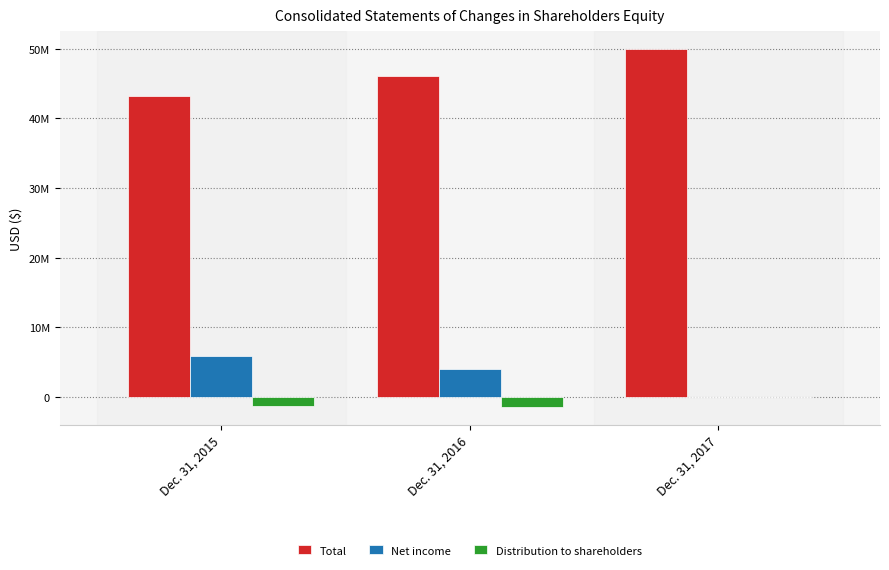

Are the bars grouped side by side (vs. stacked)?

Yes